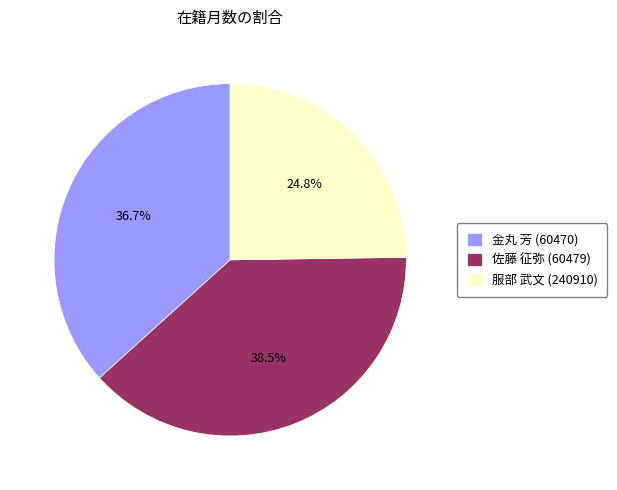

Which category has the smallest portion of the pie?

服部 武文 (240910)